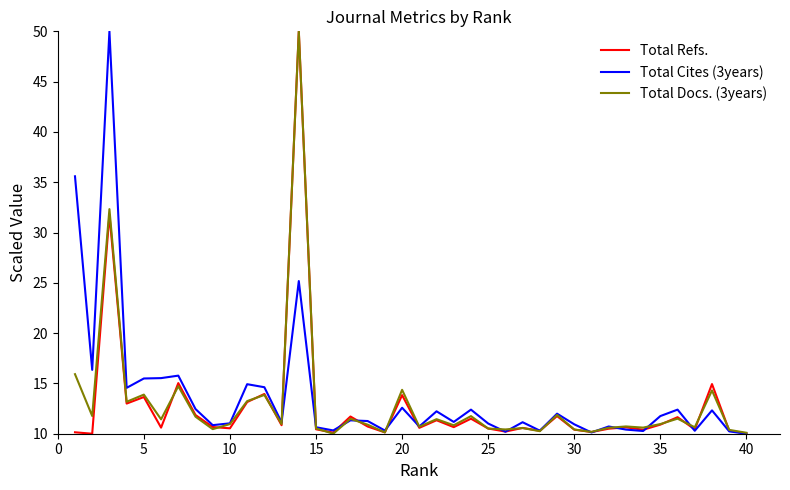

What is the maximum value shown in the chart?

50.0